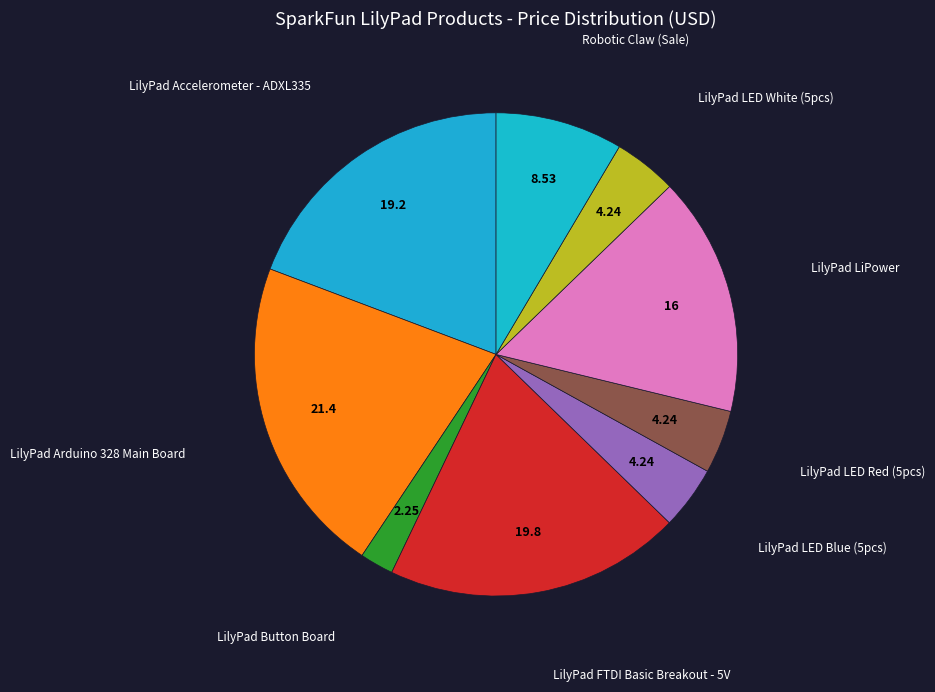

How many segments does this pie chart have?

9